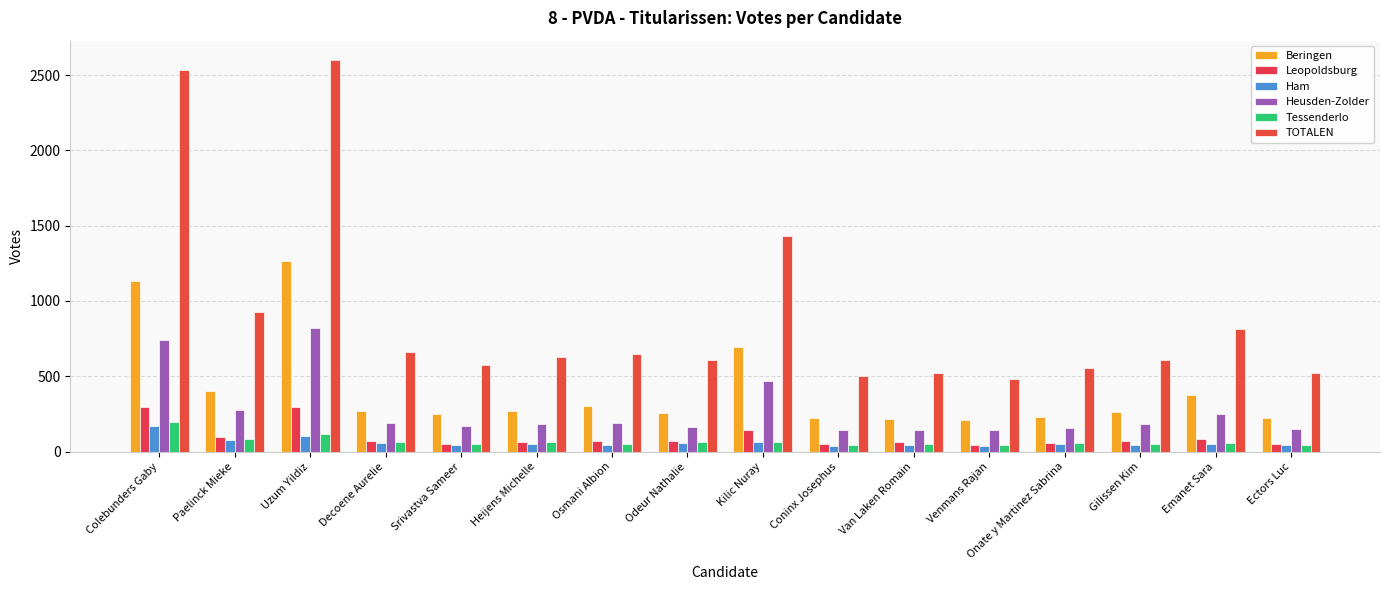

Are the bars horizontal?

No